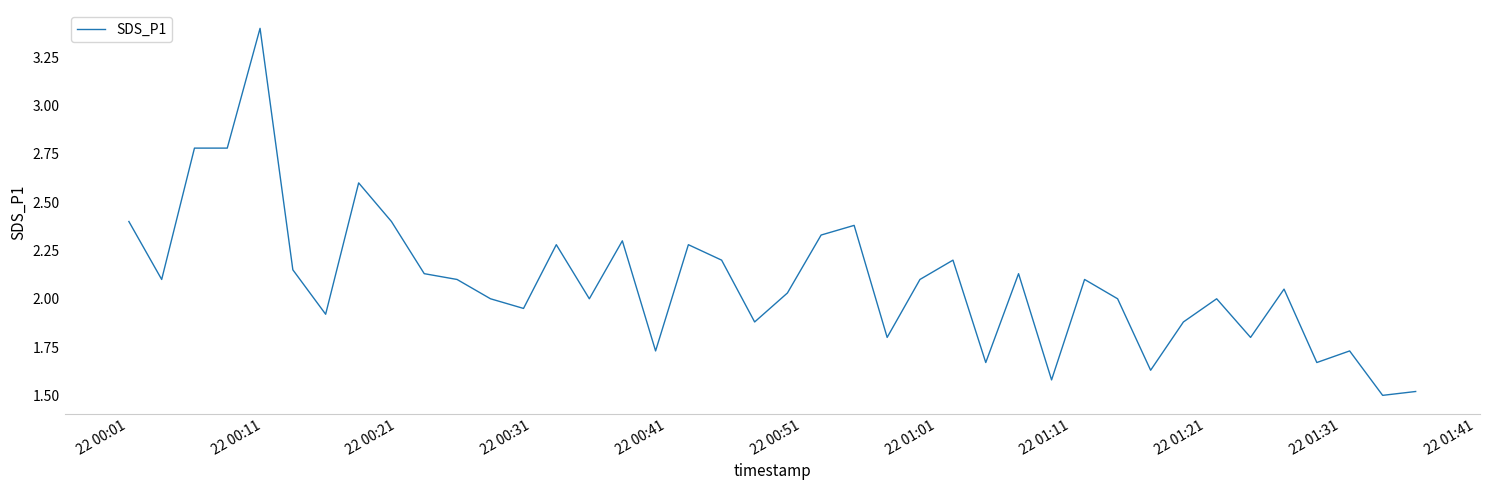

What is the maximum value shown in the chart?

3.4